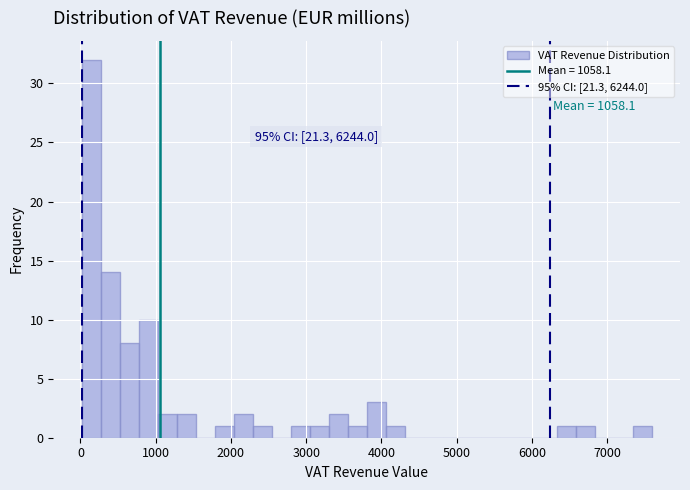

Around what value on the x-axis is the tallest bar? Give the approximate position of its centre, as read against the axis.

100